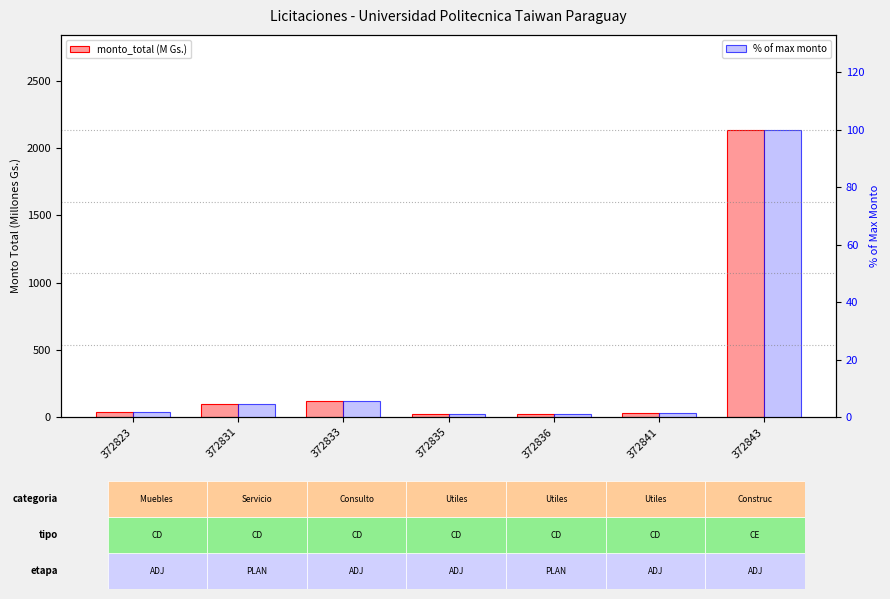

What is the minimum value for monto_total (M Gs.)?

20.0